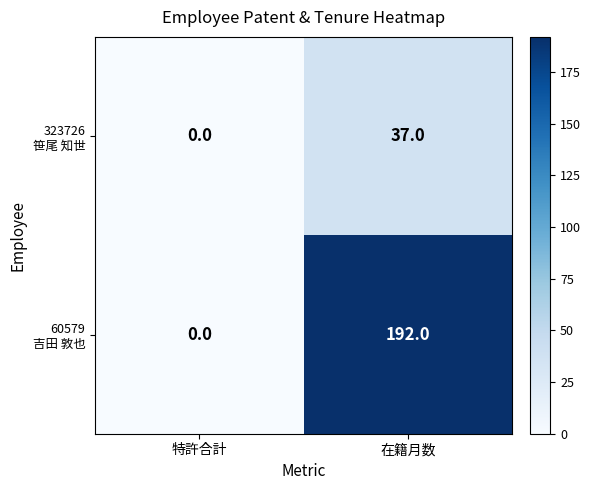

Which label corresponds to the smallest value in the chart?

特許合計